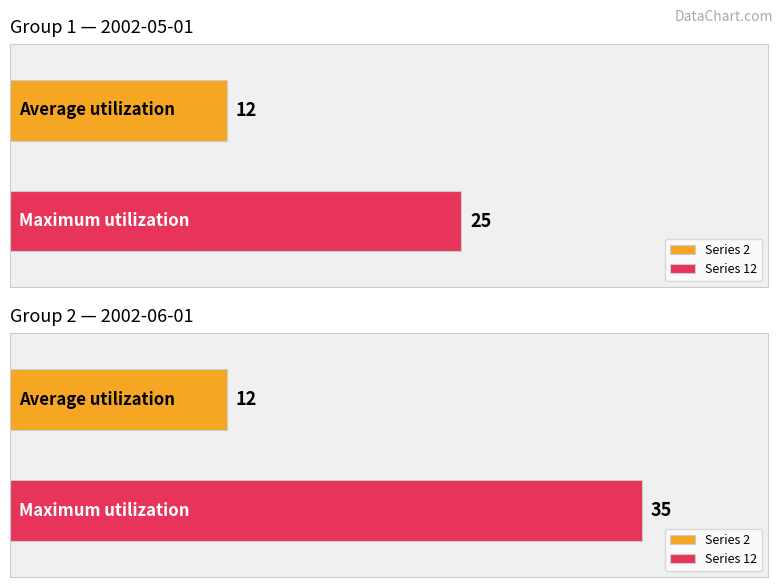

At which category is the sum across all series the highest?

2002-06-01